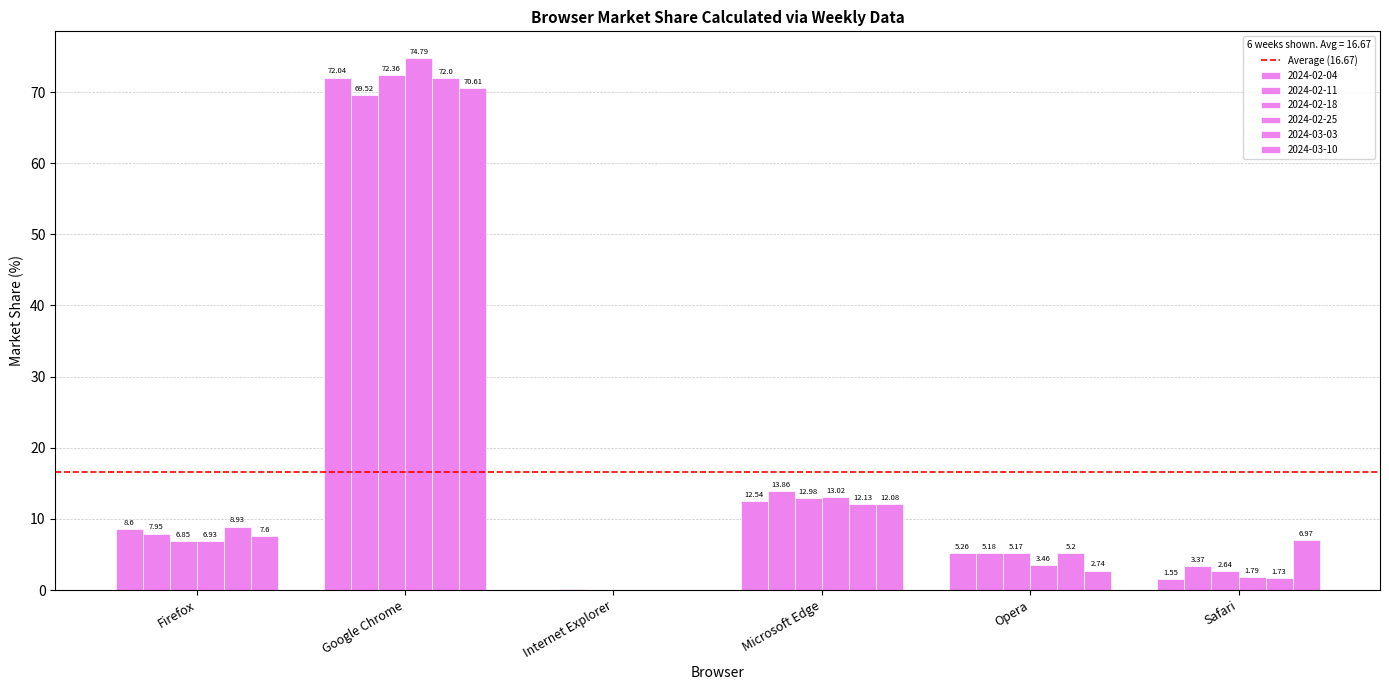

Count the number of categories in the chart.

6